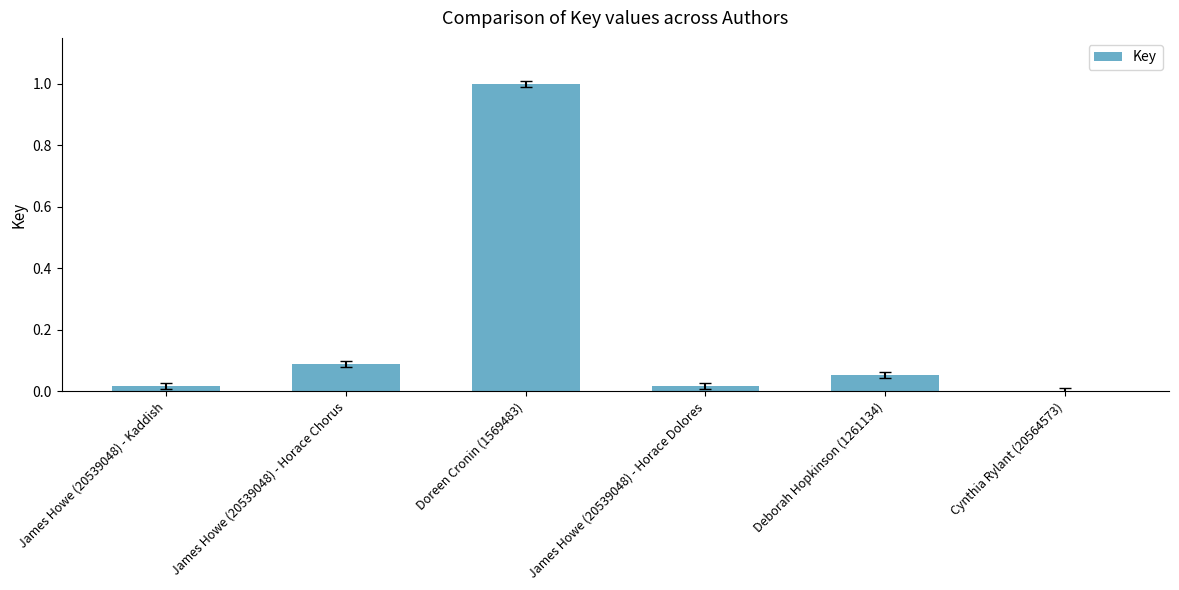

Is it true that the value at Deborah Hopkinson (1261134) is 0.1?

True